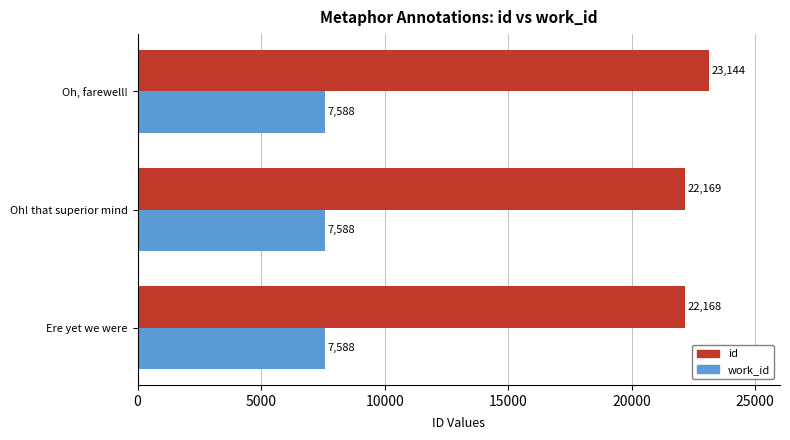

At how many categories does at least one series exceed 11607?

3